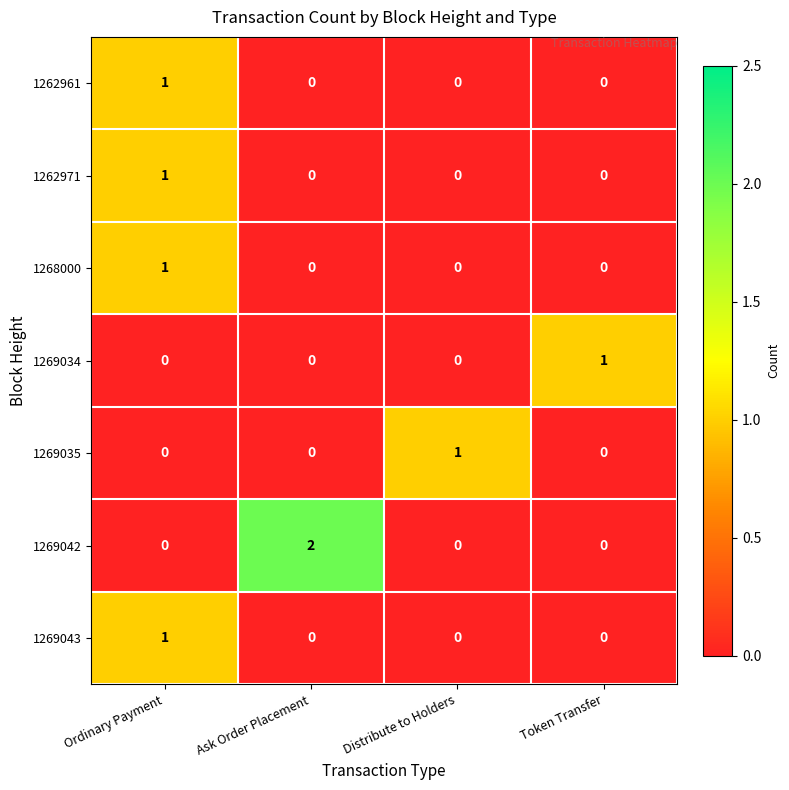

Which label corresponds to the largest value in the chart?

Ask Order Placement